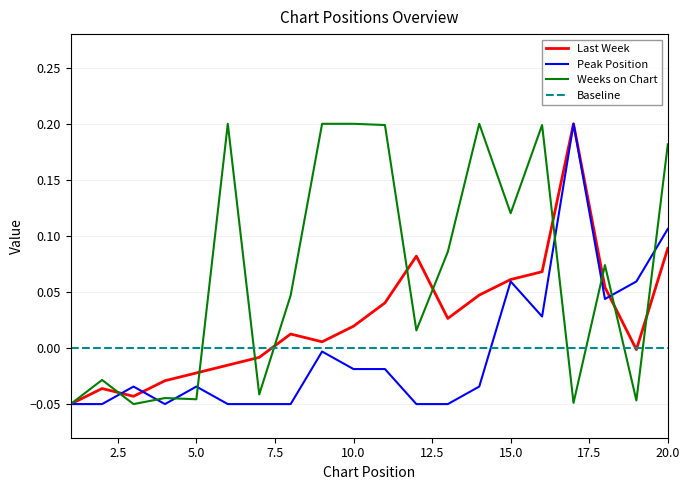

Which series has the widest spread of values?

Last Week